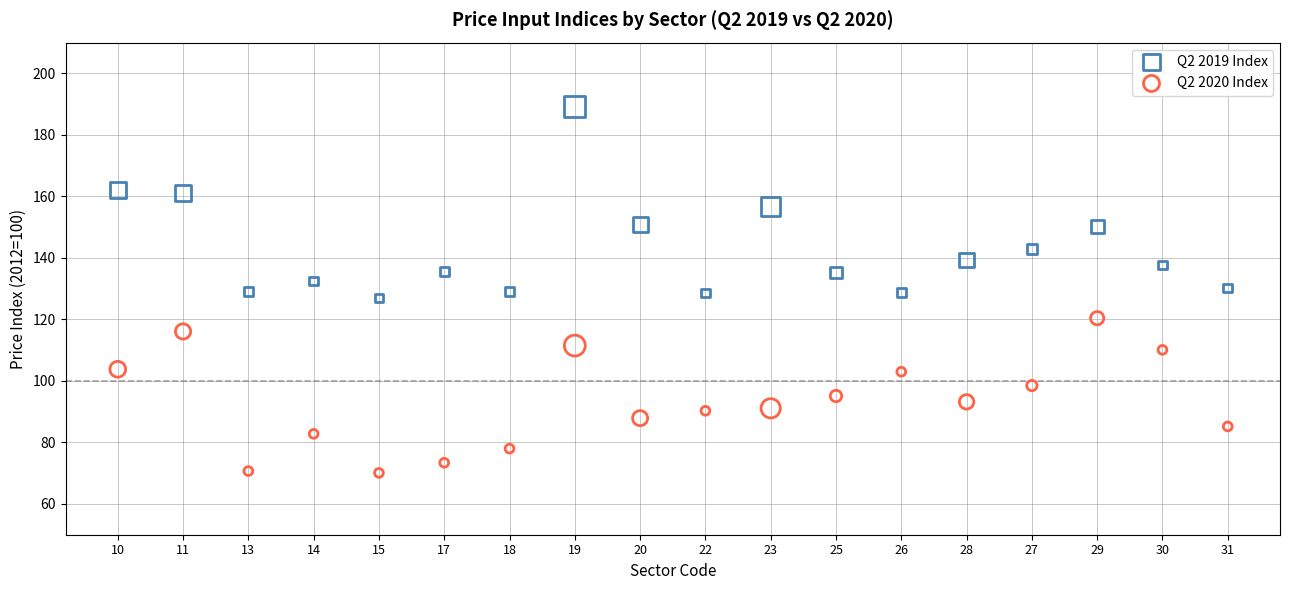

Which series contains the lowest Y value?

Q2 2020 Index